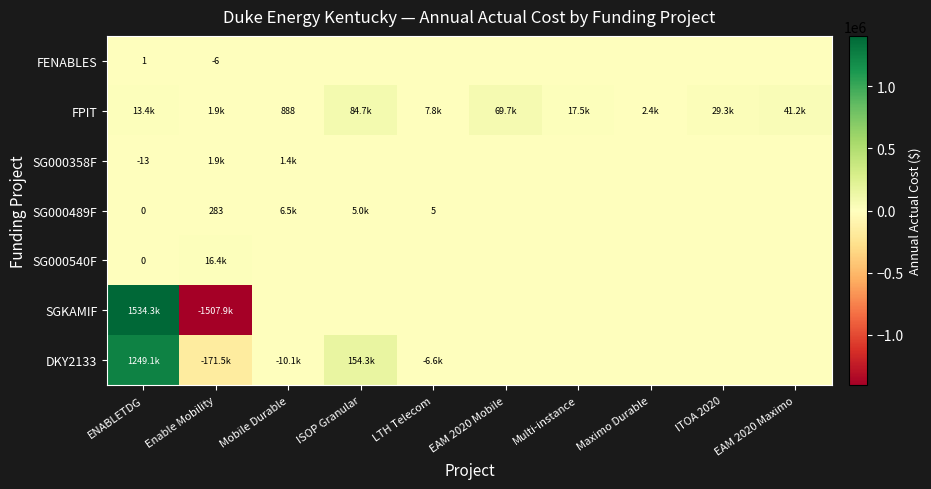

The FENABLES series shows 2.5 at EAM 2020 Maximo. True or false?

False